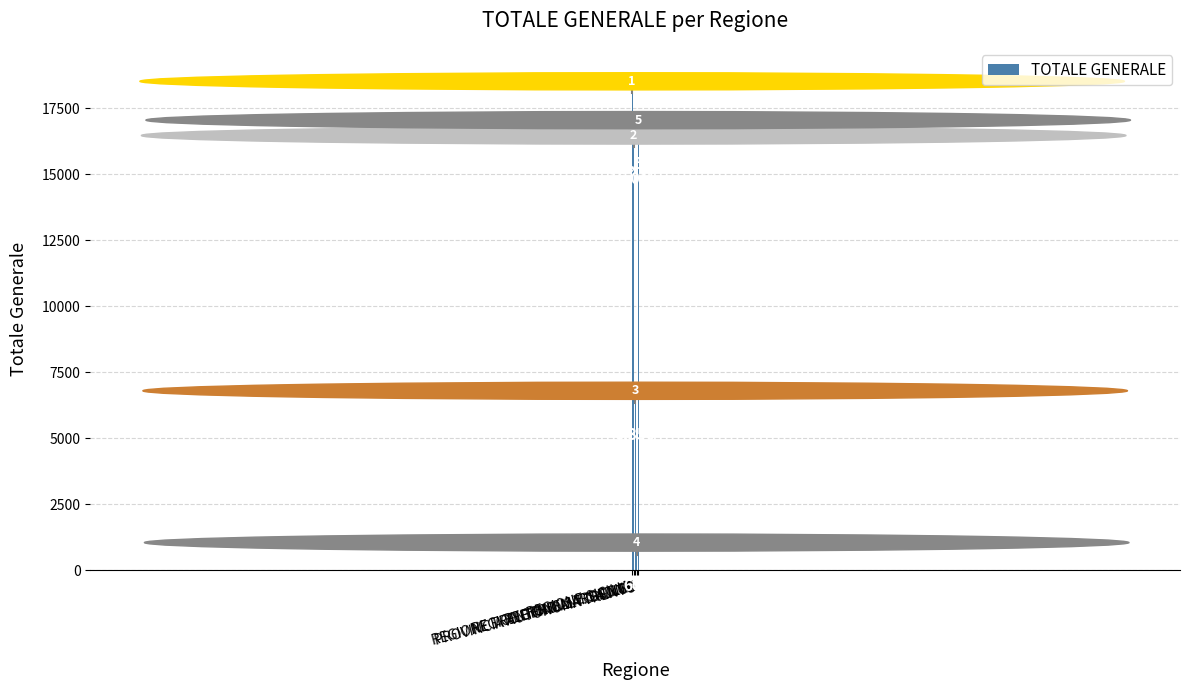

Read the value at REGIONE TRENTINO ALTO ADIGE, to the nearest 50.

600